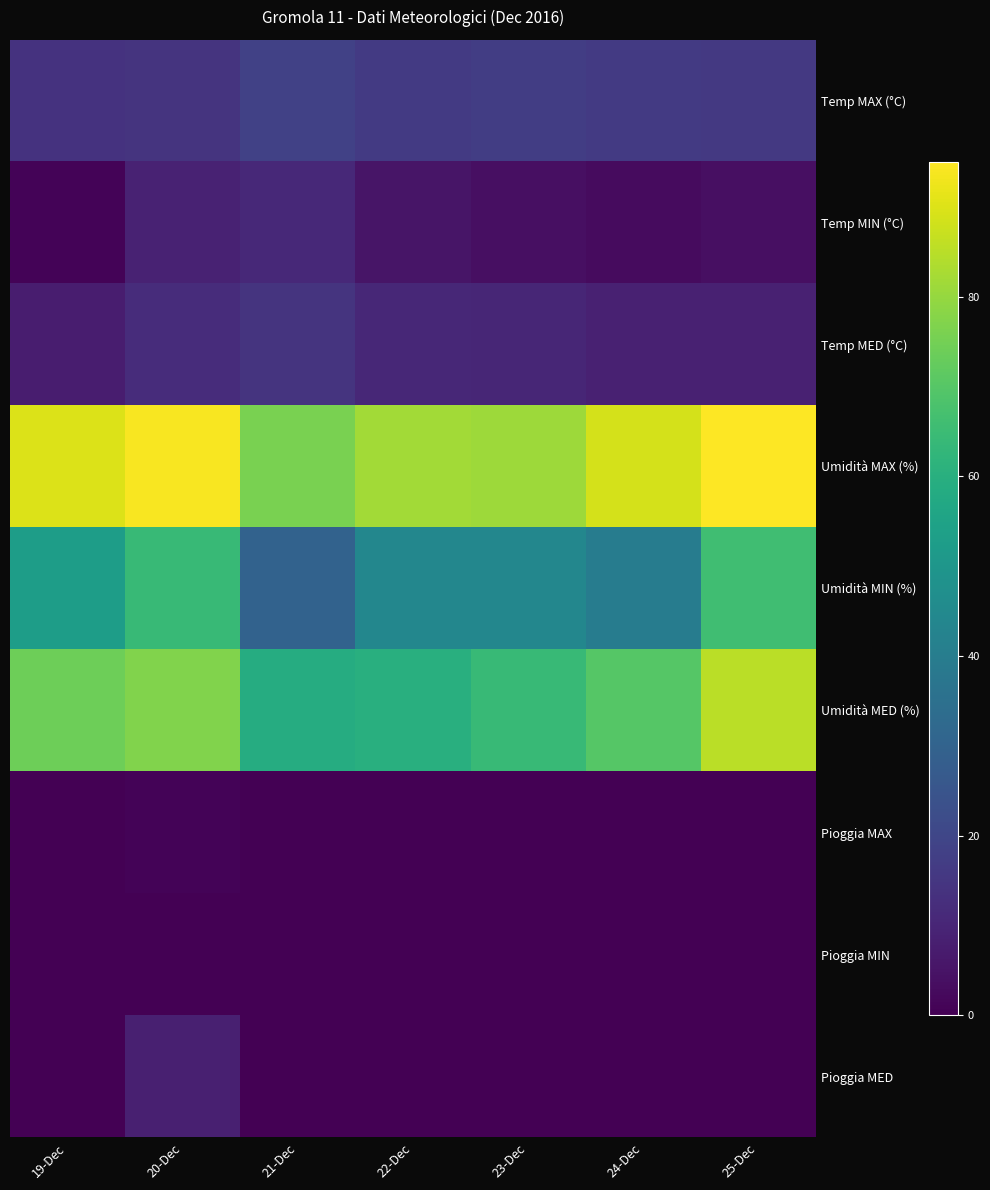

Which series has the largest range (max minus min)?

Umidità MIN (%)